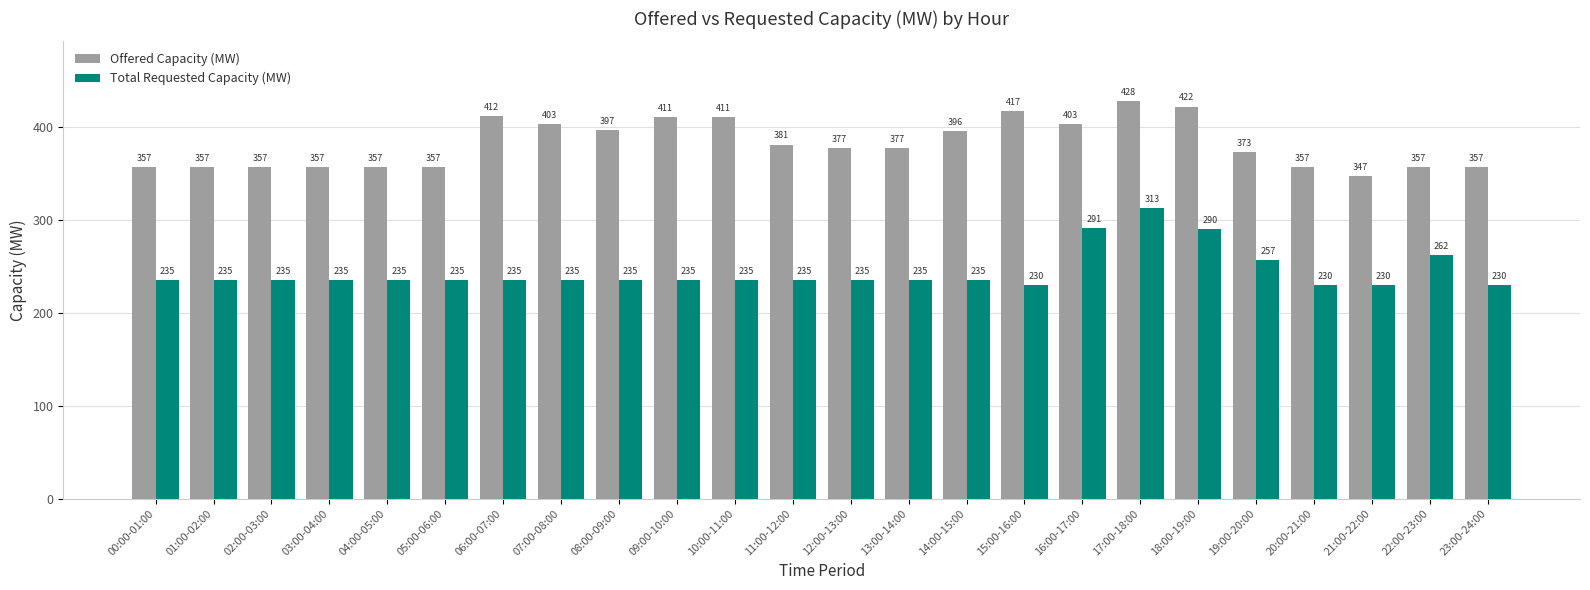

Reading right to left, extract all data points from this chart.

Offered Capacity (MW): 23:00-24:00=357	22:00-23:00=357	21:00-22:00=347	20:00-21:00=357	19:00-20:00=373	18:00-19:00=422	17:00-18:00=428	16:00-17:00=403	15:00-16:00=417	14:00-15:00=396	13:00-14:00=377	12:00-13:00=377	11:00-12:00=381	10:00-11:00=411	09:00-10:00=411	08:00-09:00=397	07:00-08:00=403	06:00-07:00=412	05:00-06:00=357	04:00-05:00=357	03:00-04:00=357	02:00-03:00=357	01:00-02:00=357	00:00-01:00=357
Total Requested Capacity (MW): 23:00-24:00=230	22:00-23:00=262	21:00-22:00=230	20:00-21:00=230	19:00-20:00=257	18:00-19:00=290	17:00-18:00=313	16:00-17:00=291	15:00-16:00=230	14:00-15:00=235	13:00-14:00=235	12:00-13:00=235	11:00-12:00=235	10:00-11:00=235	09:00-10:00=235	08:00-09:00=235	07:00-08:00=235	06:00-07:00=235	05:00-06:00=235	04:00-05:00=235	03:00-04:00=235	02:00-03:00=235	01:00-02:00=235	00:00-01:00=235